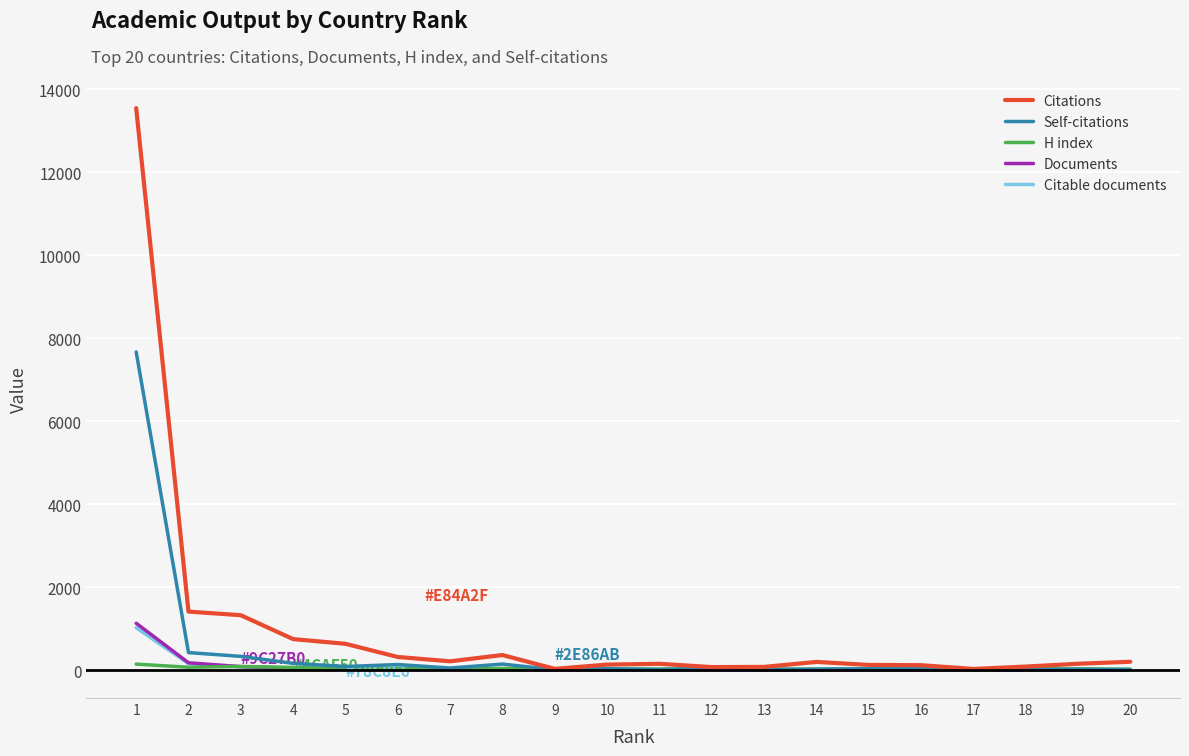

What is the average value of the Citable documents series?

73